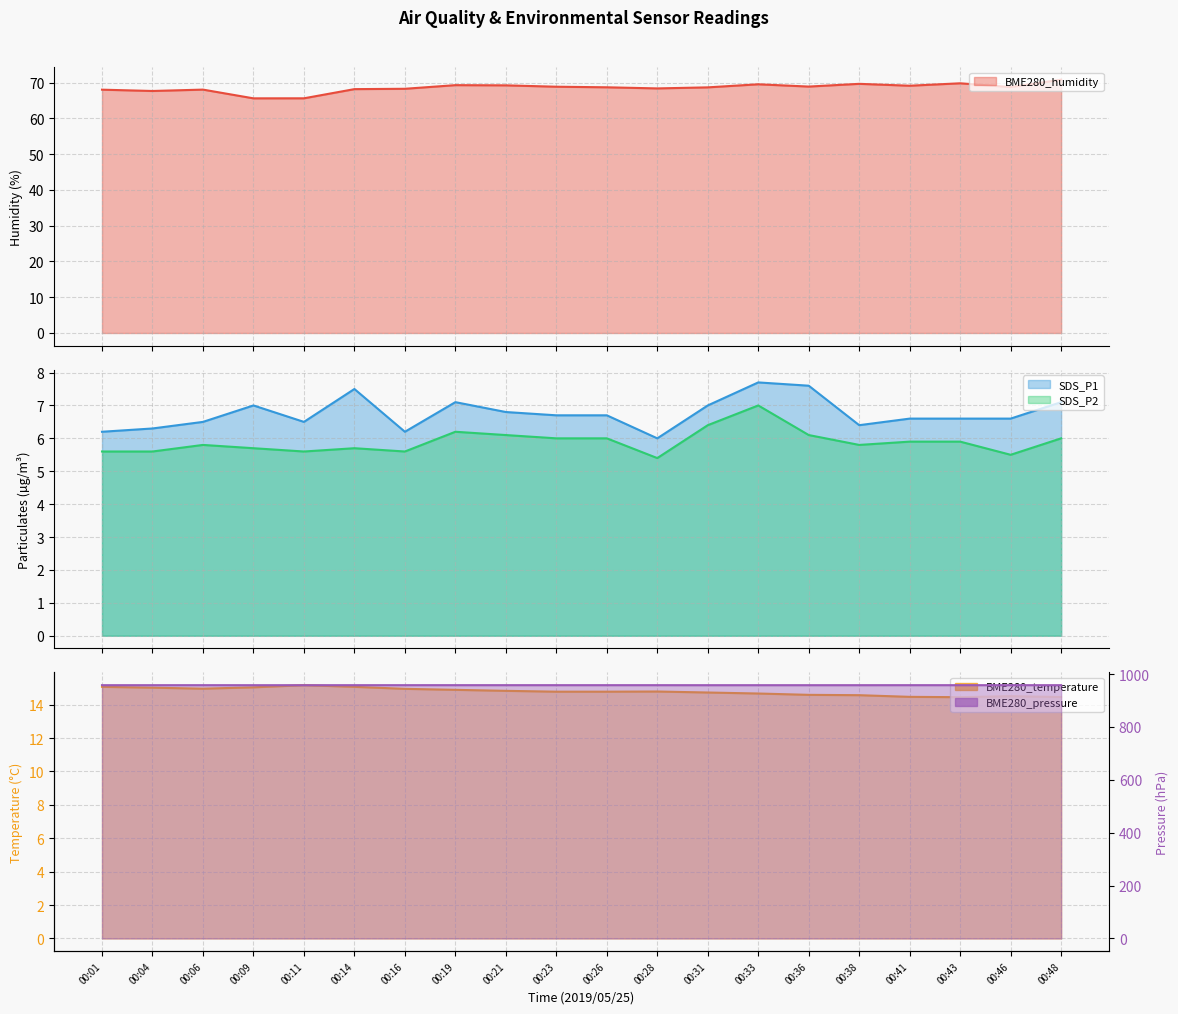

Which has a higher value, 00:48 or 00:46?

00:48